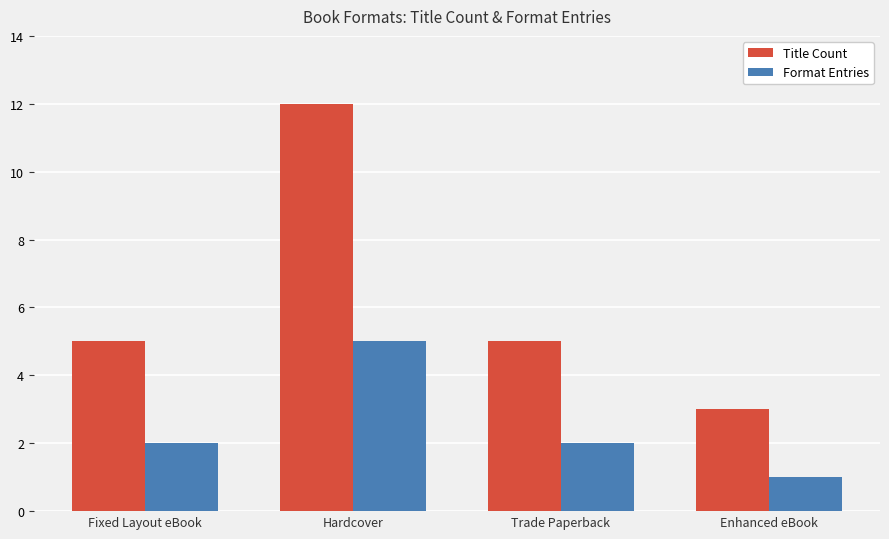

What is the label of the 3rd bar from the right?

Hardcover